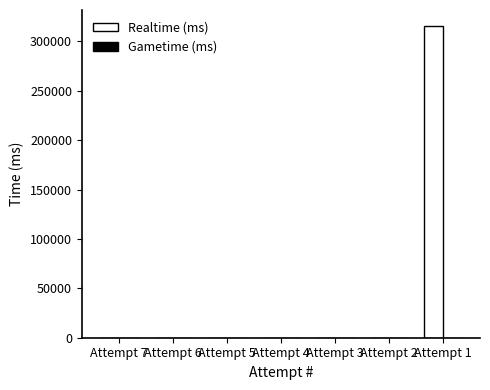

What is the change in value from Attempt 5 to Attempt 1?

+315925